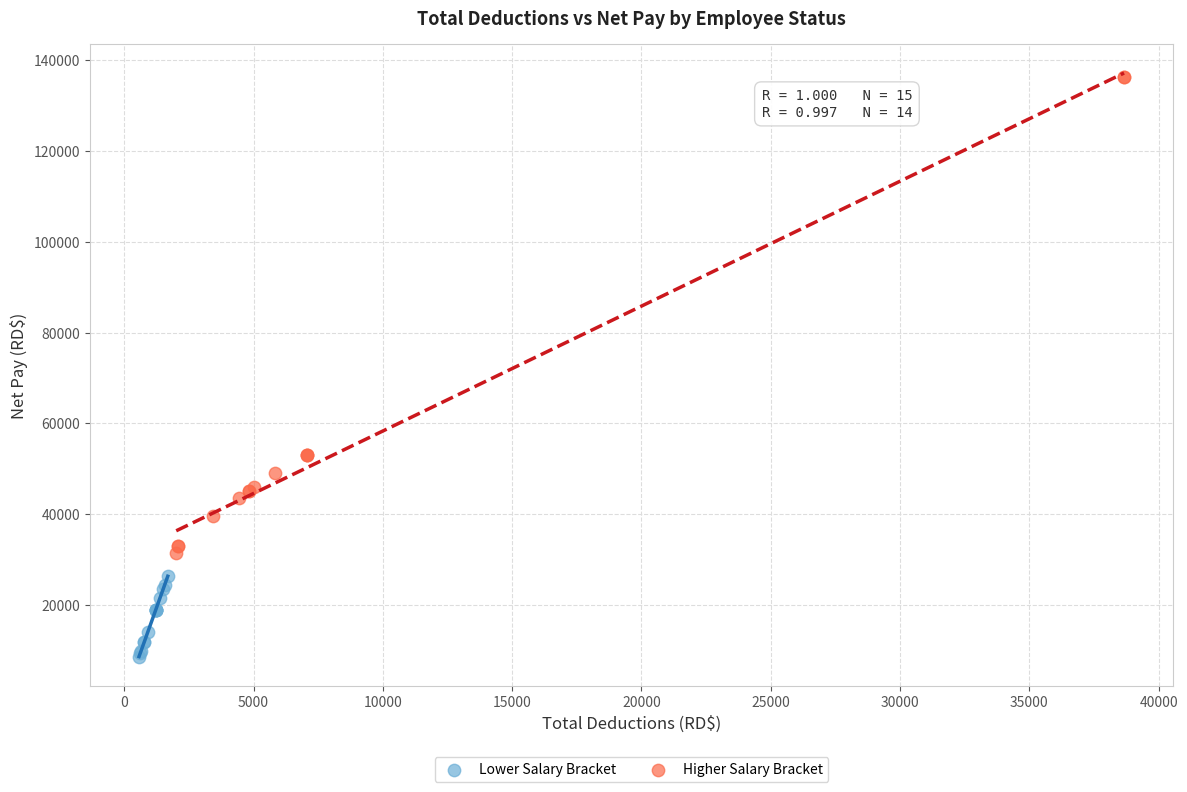

Which series reaches the maximum Y coordinate?

Higher Salary Bracket